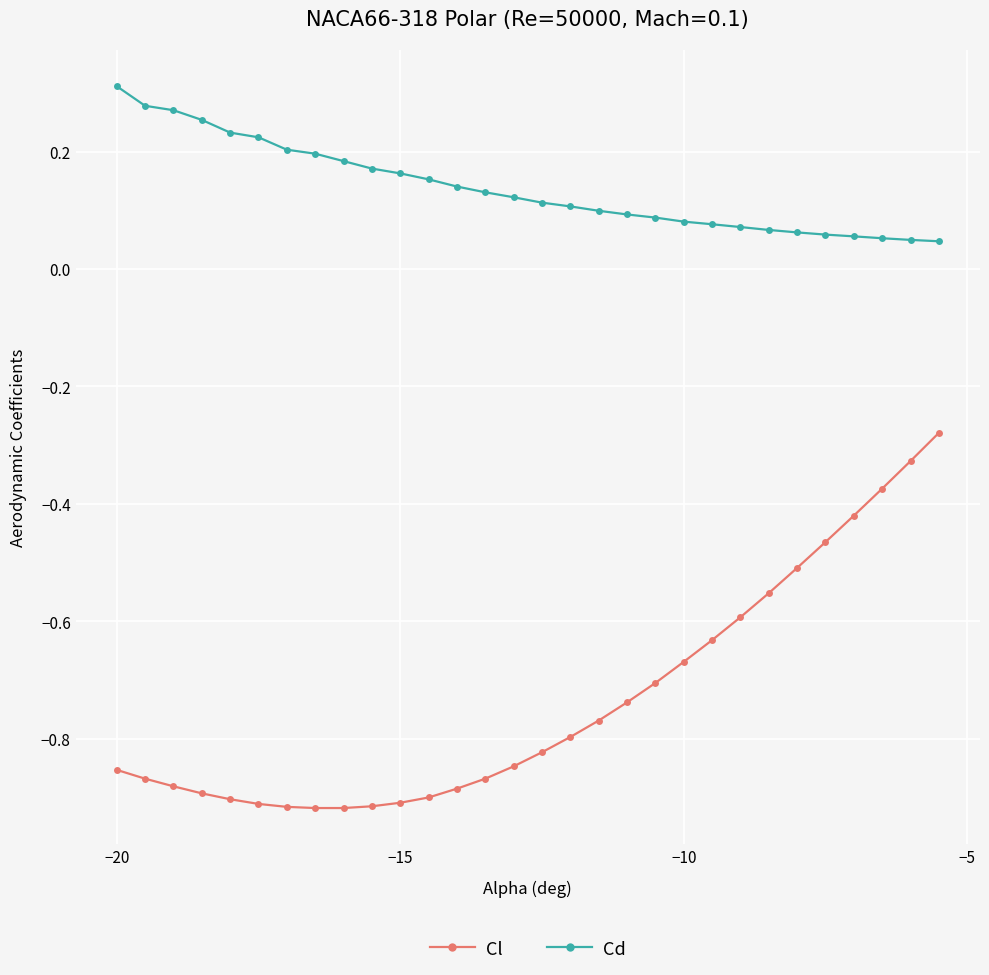

Which series has the largest range (max minus min)?

Cl